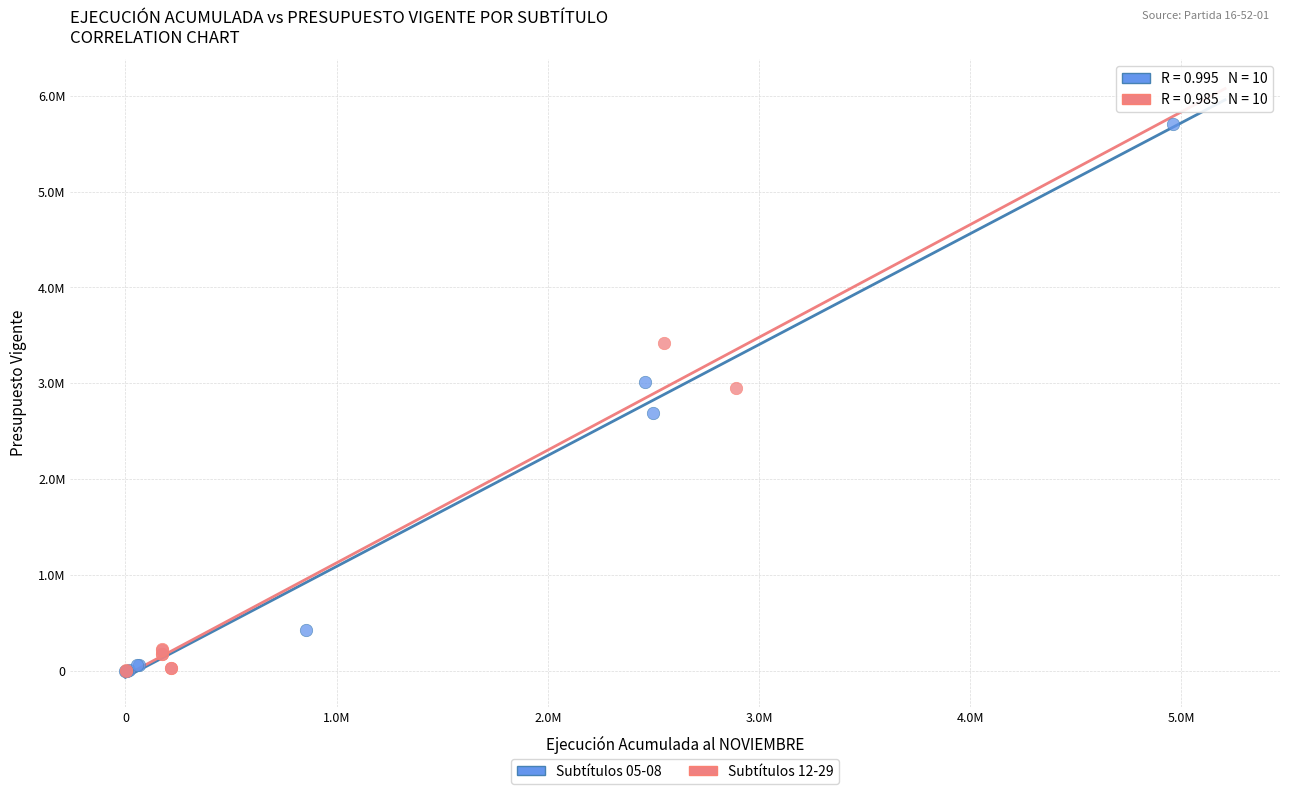

Which series contains the highest Y value?

Subtítulos 05-08